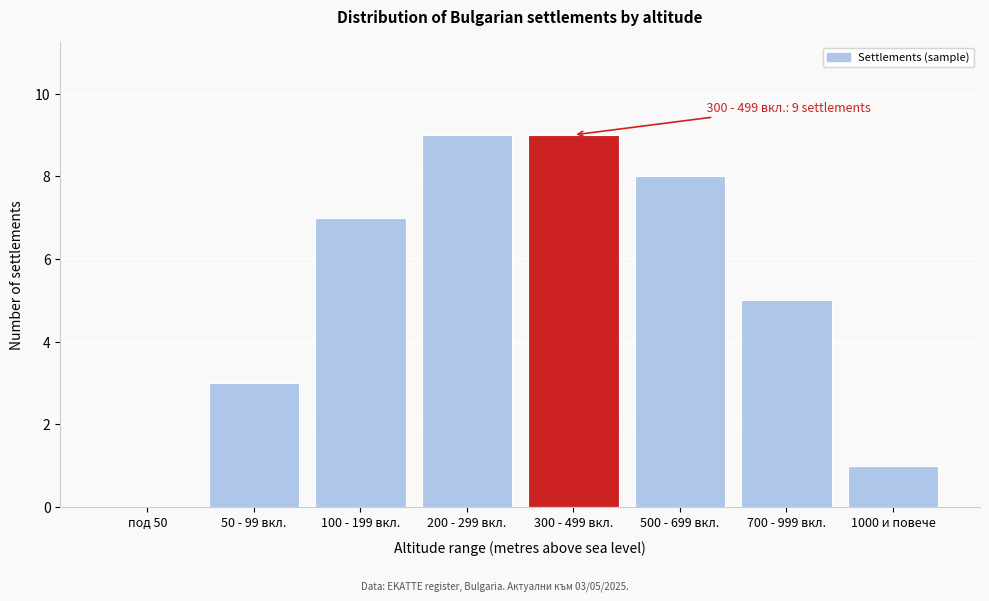

Reading left to right, what are all the values shown in this chart?

под 50=0	50 - 99 вкл.=3	100 - 199 вкл.=7	200 - 299 вкл.=9	300 - 499 вкл.=9	500 - 699 вкл.=8	700 - 999 вкл.=5	1000 и повече=1